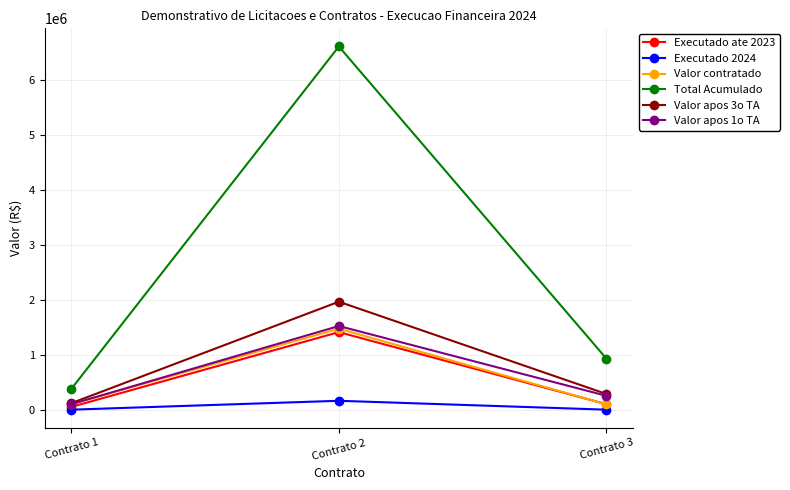

The value of Valor apos 1o TA at Contrato 3 is 252713.1. True or false?

True